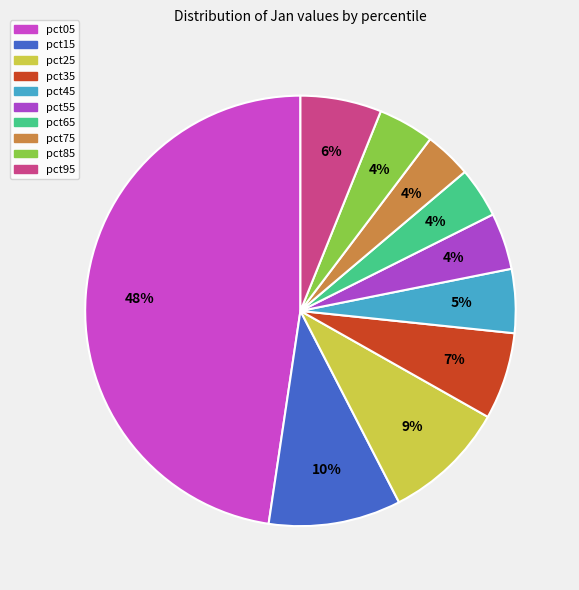

The pct45 slice represents 5% of the pie. True or false?

True